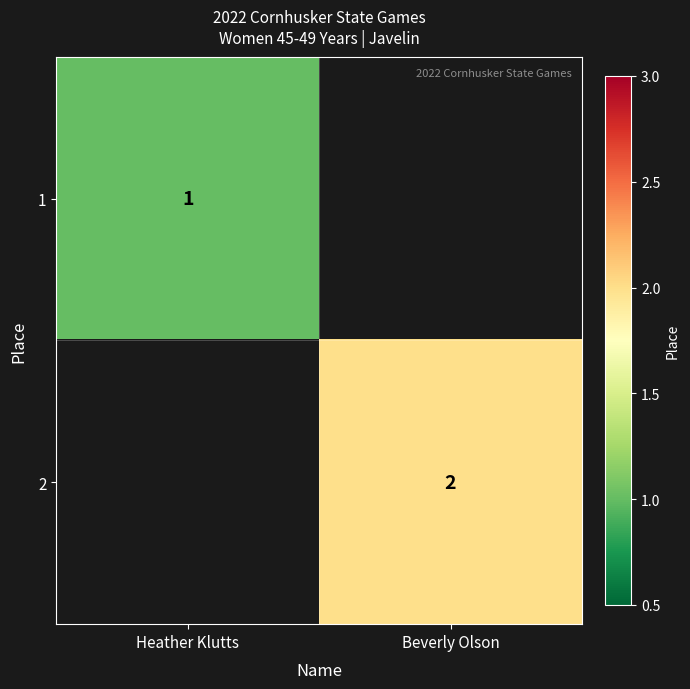

At how many categories does at least one series exceed 1?

1